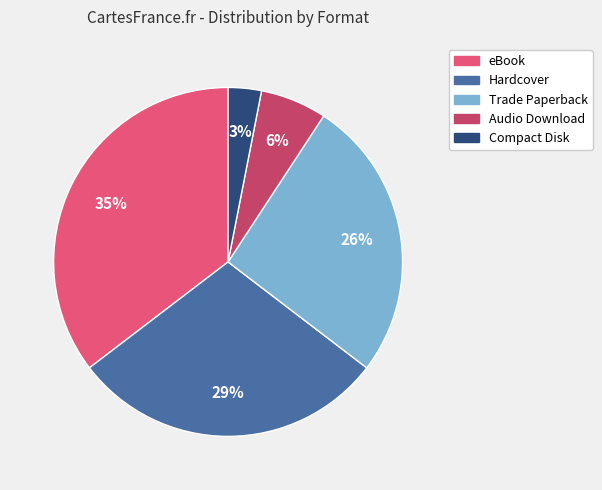

What is the smallest slice in the pie chart?

Compact Disk